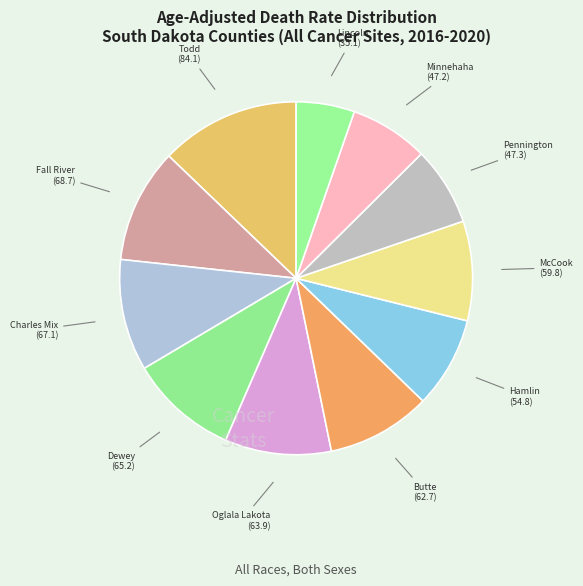

How many segments does this pie chart have?

11